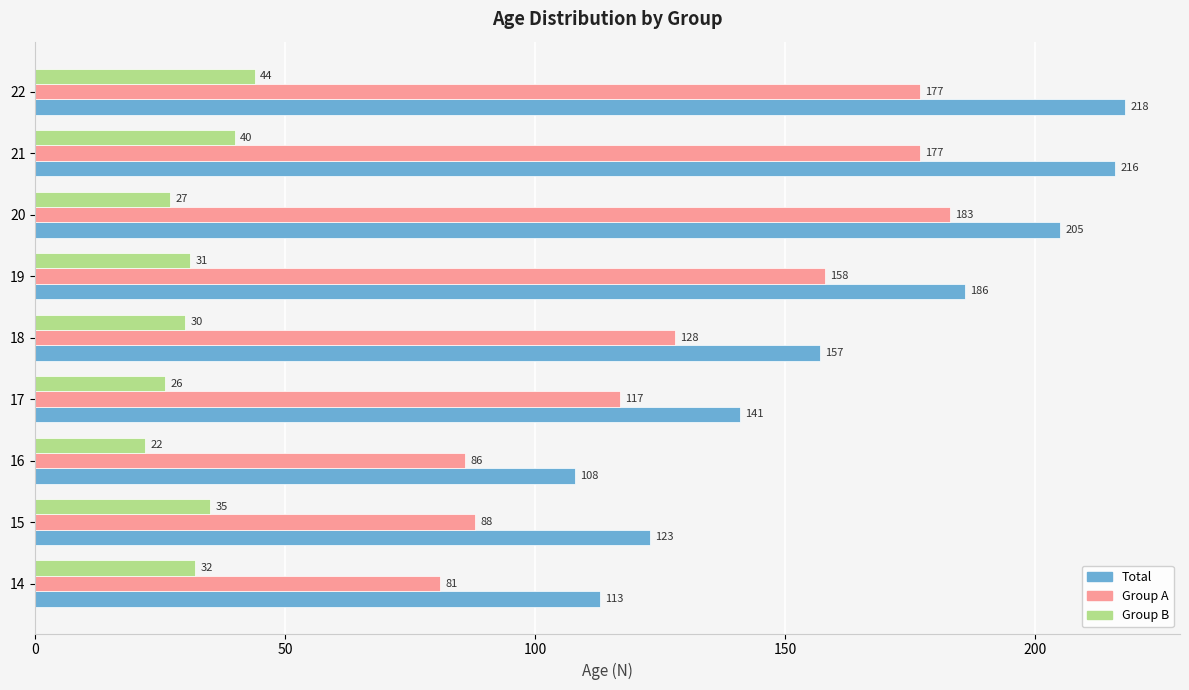

How many categories are shown in the chart?

9